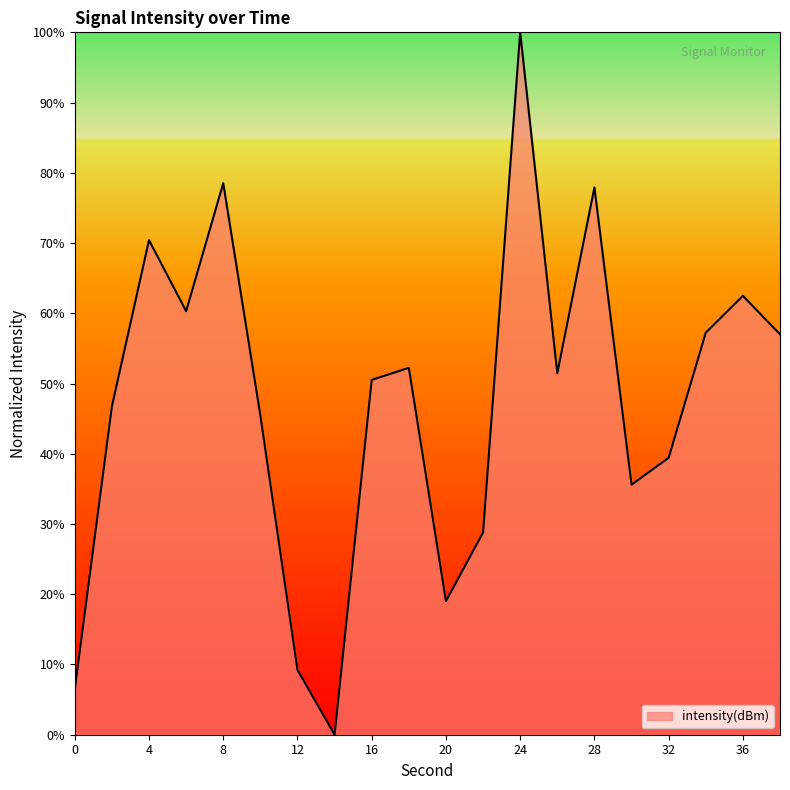

What is the difference between the maximum and minimum values?

100.0